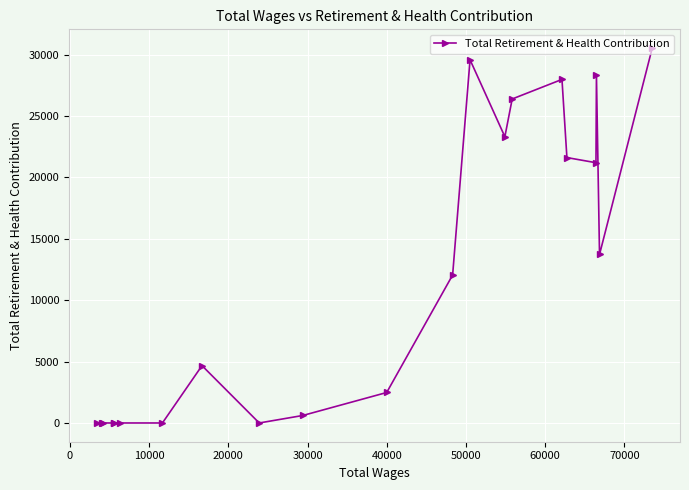

Is this an area chart (filled region under the line)?

No